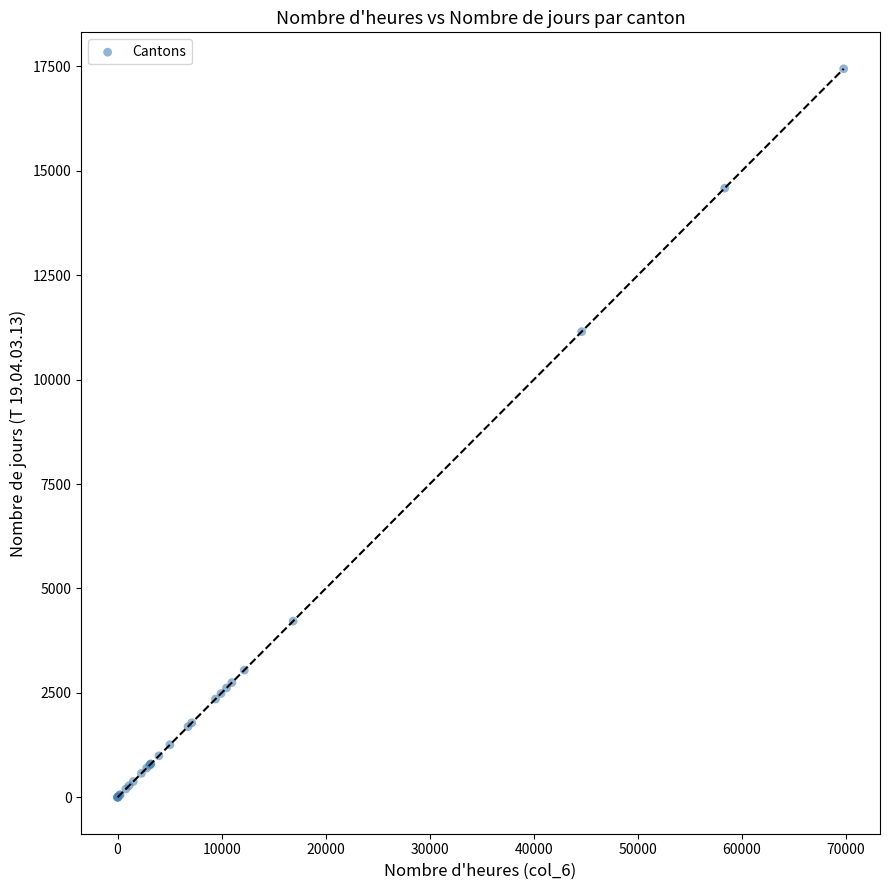

What Y value in the scatter plot is closest to 8721?

11149